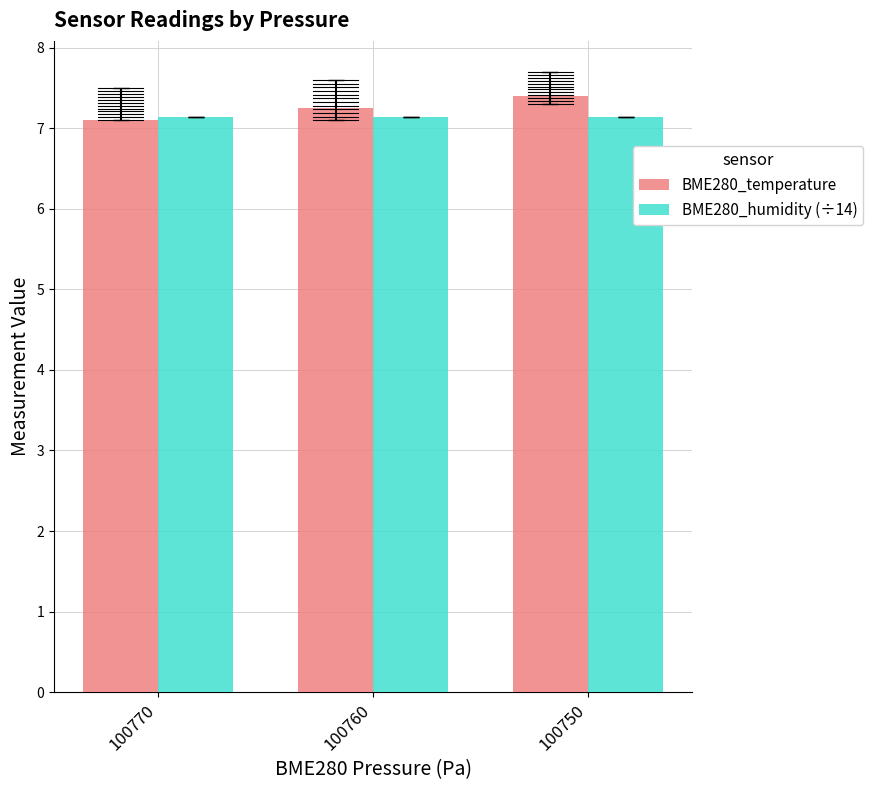

Read the BME280_humidity (÷14) value at 100770.

7.1